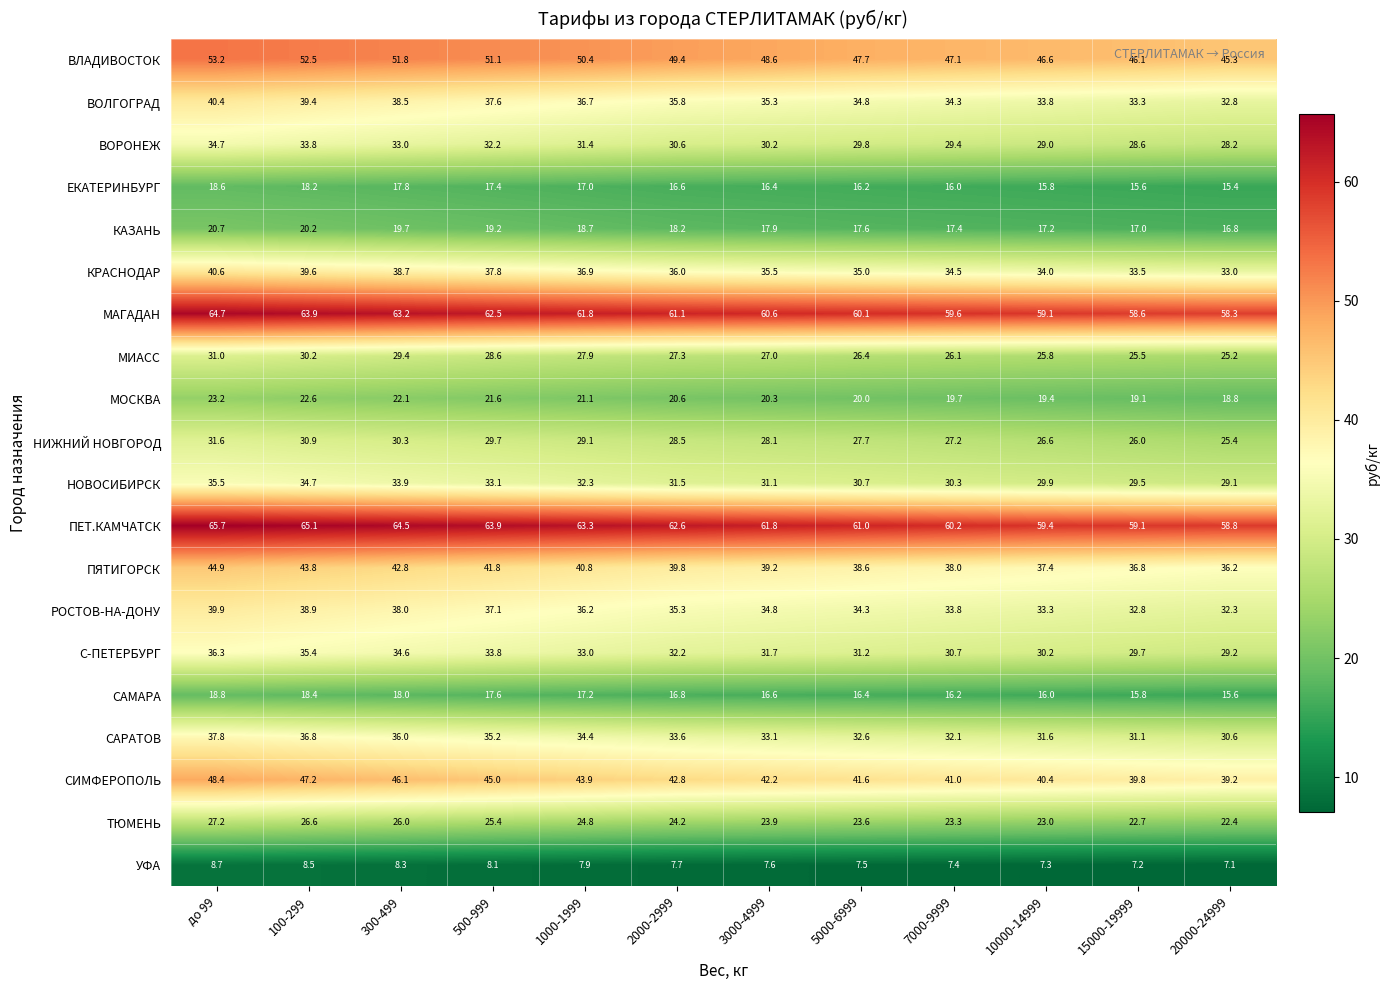

Where does the НОВОСИБИРСК series first go above 31?

до 99